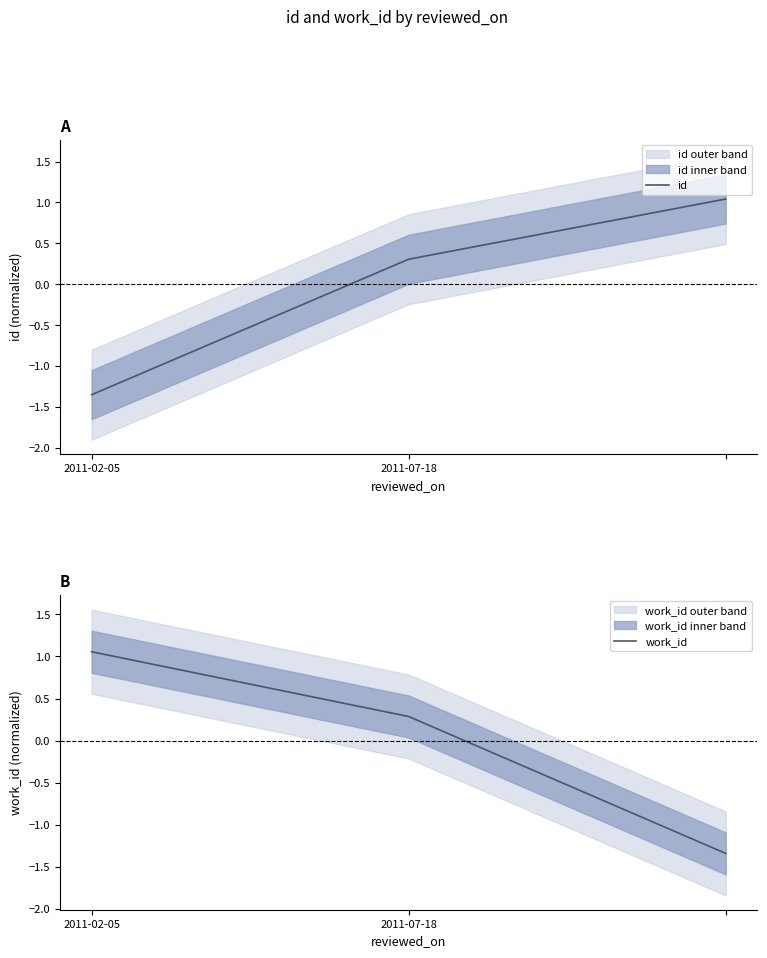

Reading left to right, what are all the values shown in this chart?

id: -1.3	0.3	1.0
work_id: 1.1	0.3	-1.3